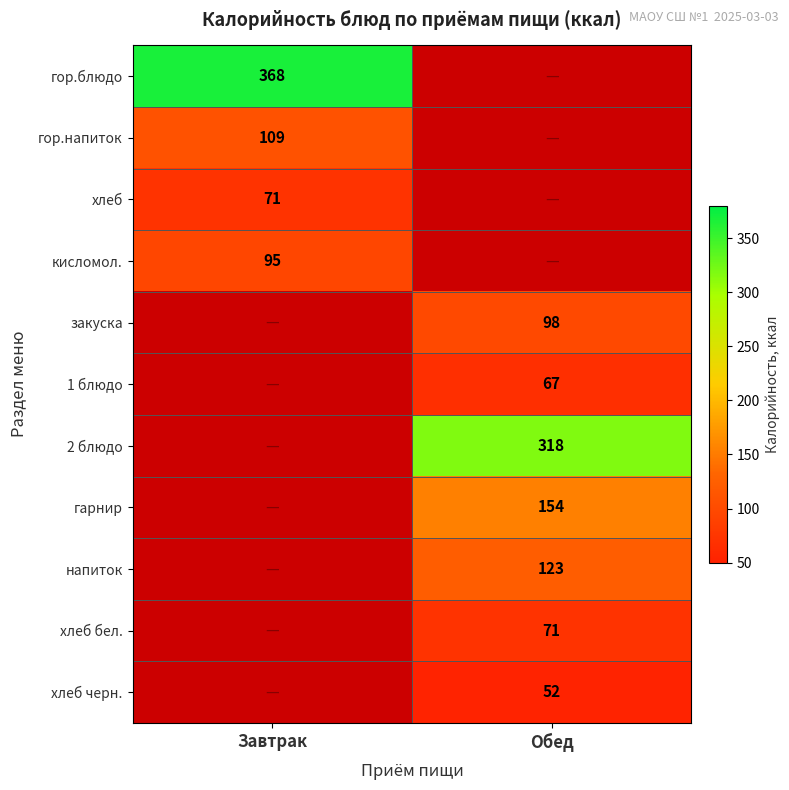

What is the difference between the highest and lowest values at Завтрак?

297.0